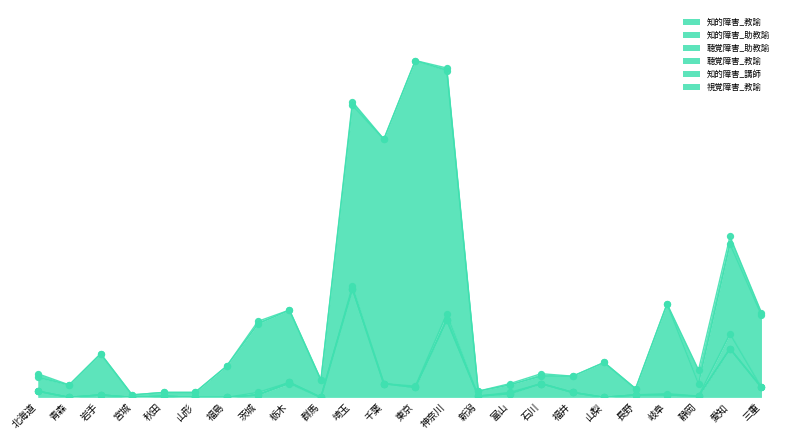

Which series contains the lowest Y value?

知的障害_教諭